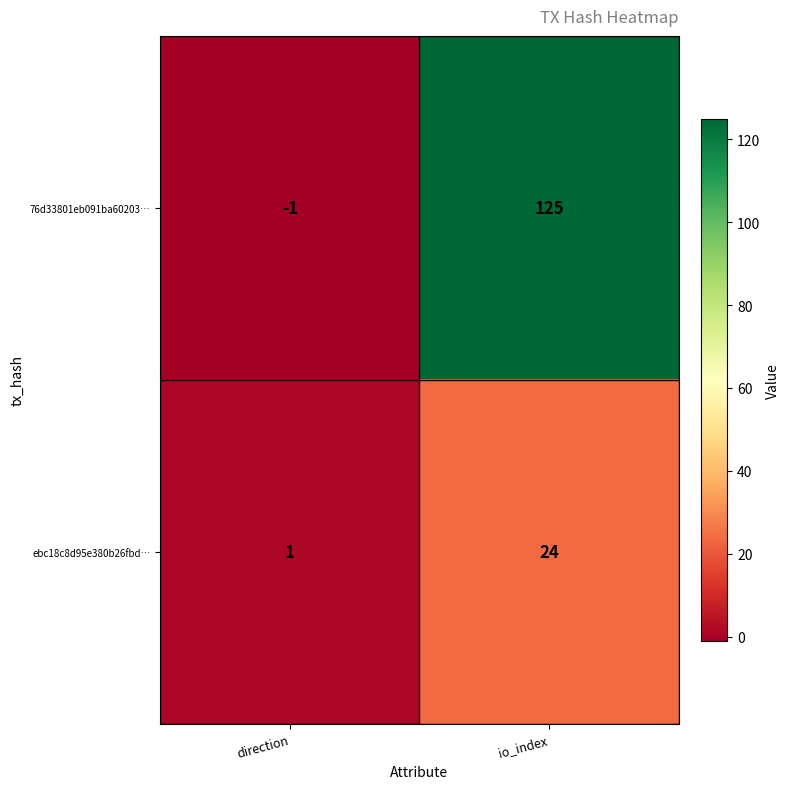

What is the sum of all ebc18c8d95e380b26fbd… values?

25